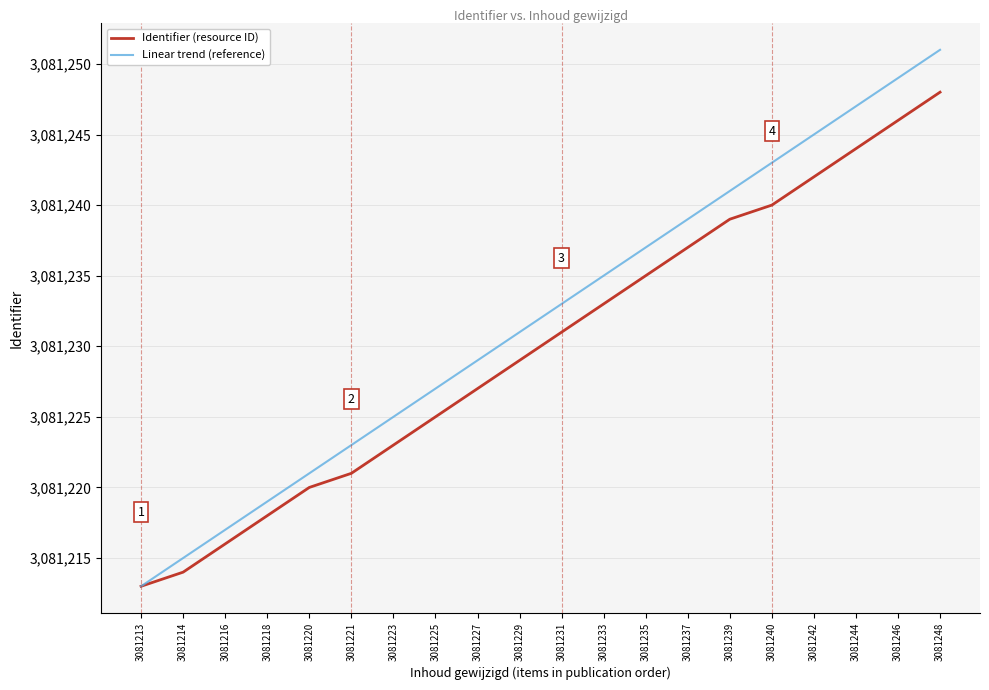

Which series has the largest total across all categories?

Linear trend (reference)